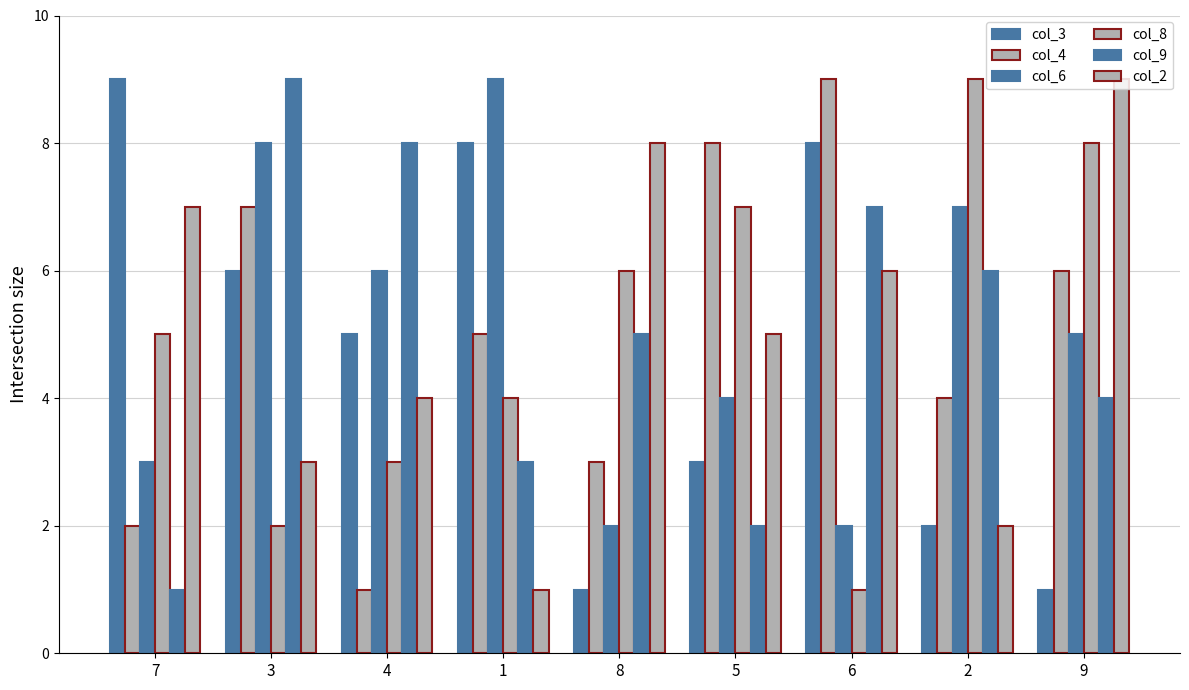

Are the bars grouped side by side (vs. stacked)?

Yes